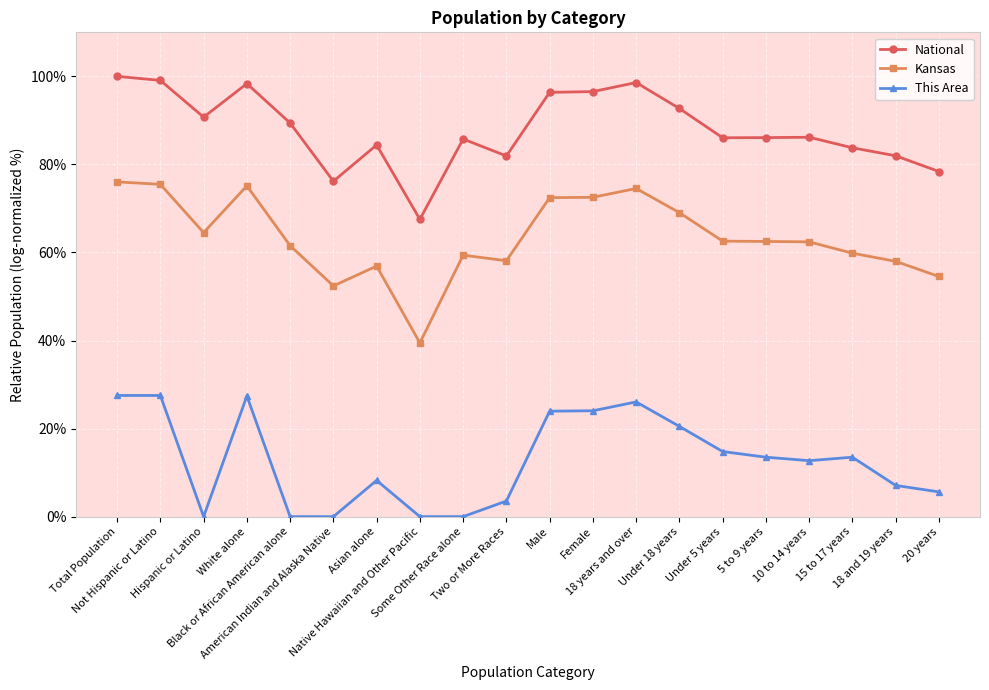

The value of This Area at 10 to 14 years is 12.7. True or false?

True